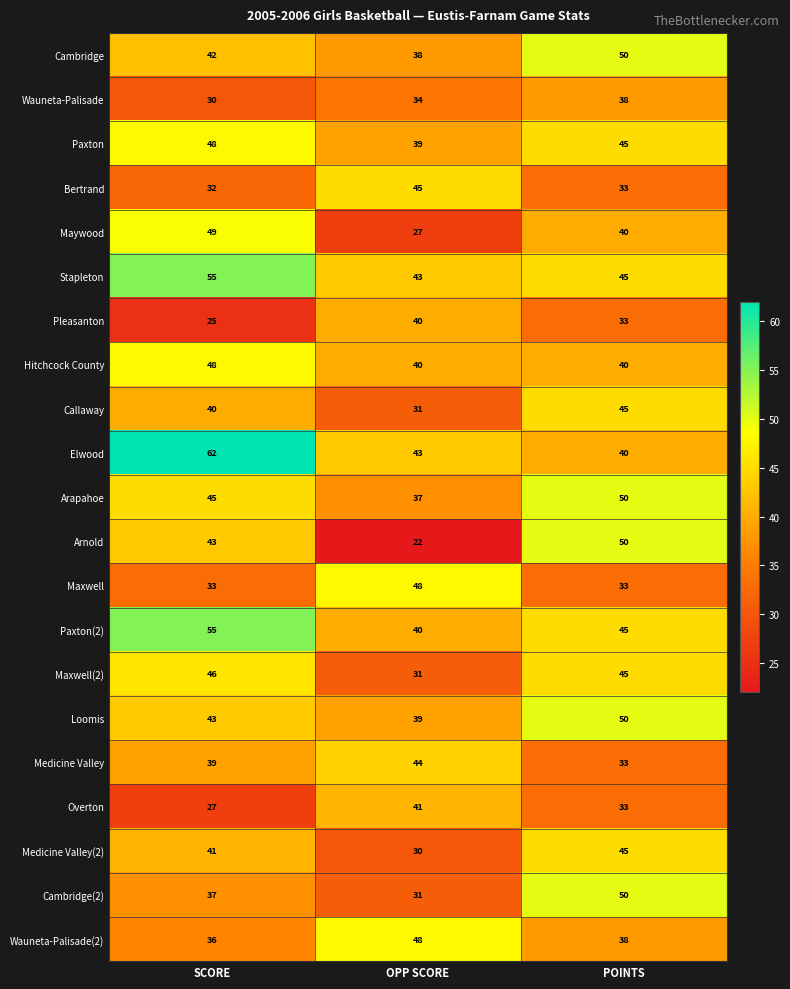

Which series has the widest spread of values?

Arnold